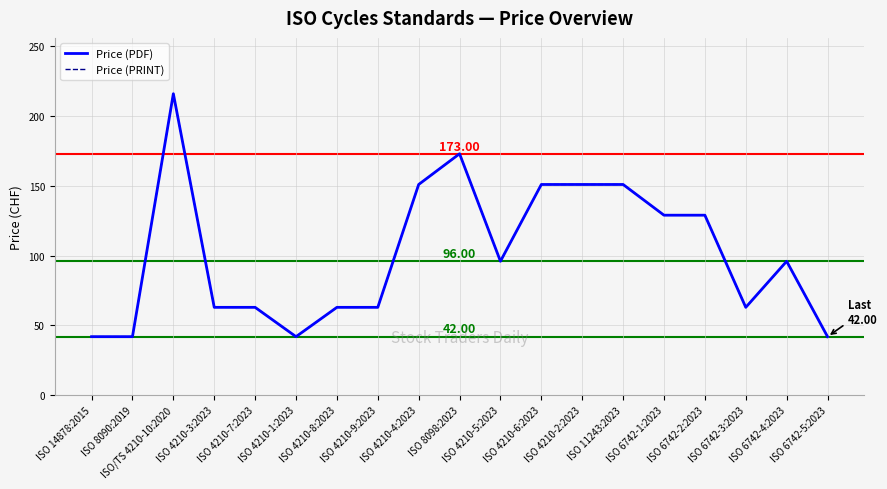

Does the chart display data point markers on the line(s)?

No